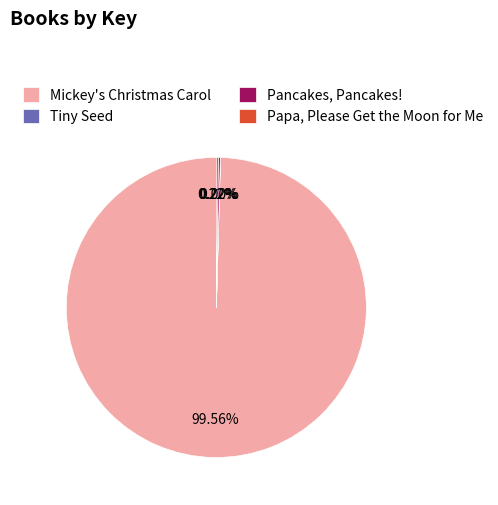

Which slice represents more than half of the pie?

Mickey's Christmas Carol